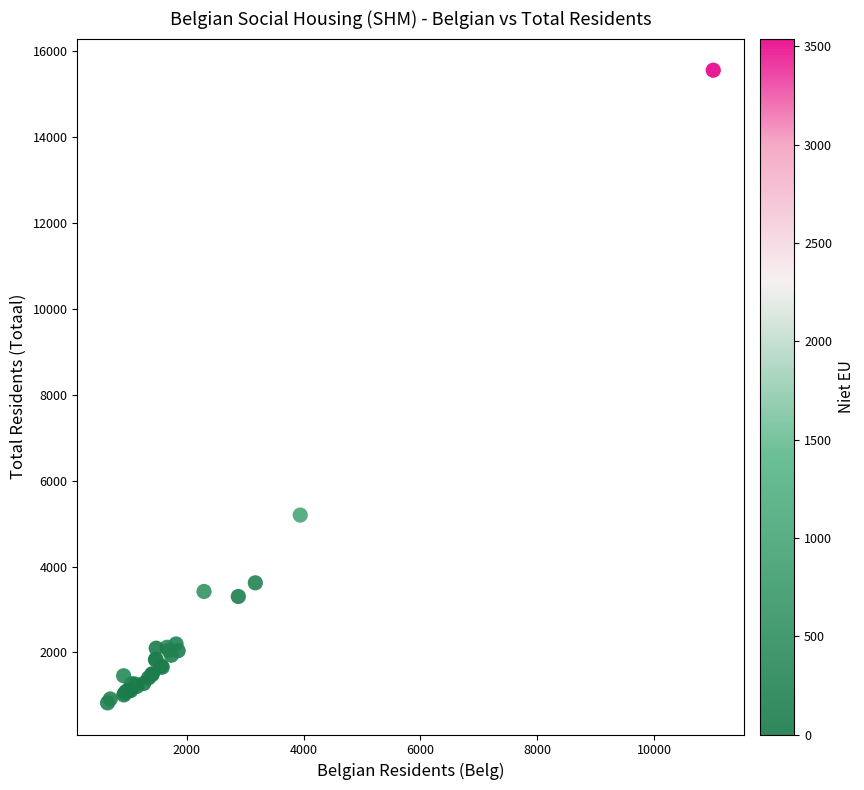

What Y value in the scatter plot is closest to 8189?

5198